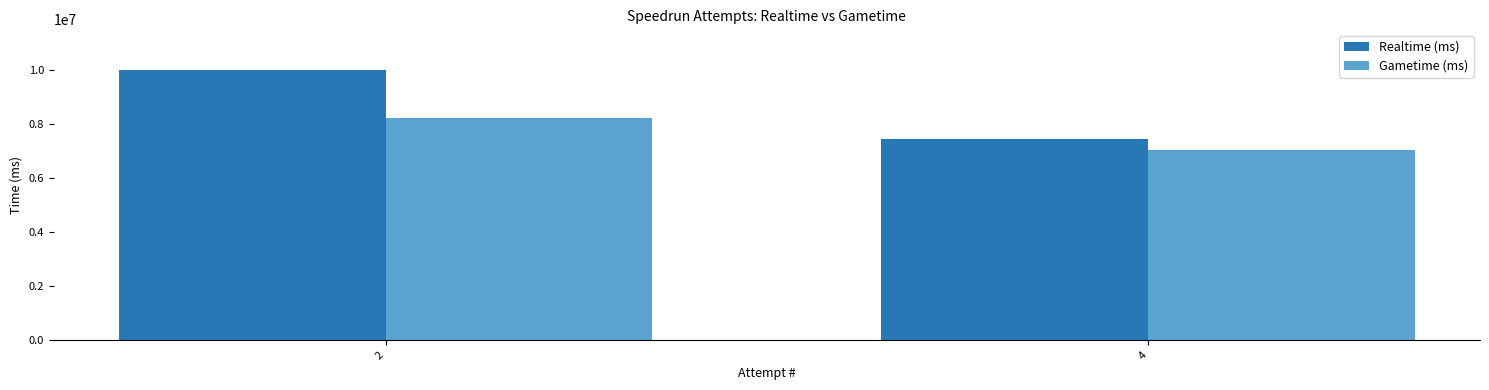

What is the maximum value for Realtime (ms)?

10009405